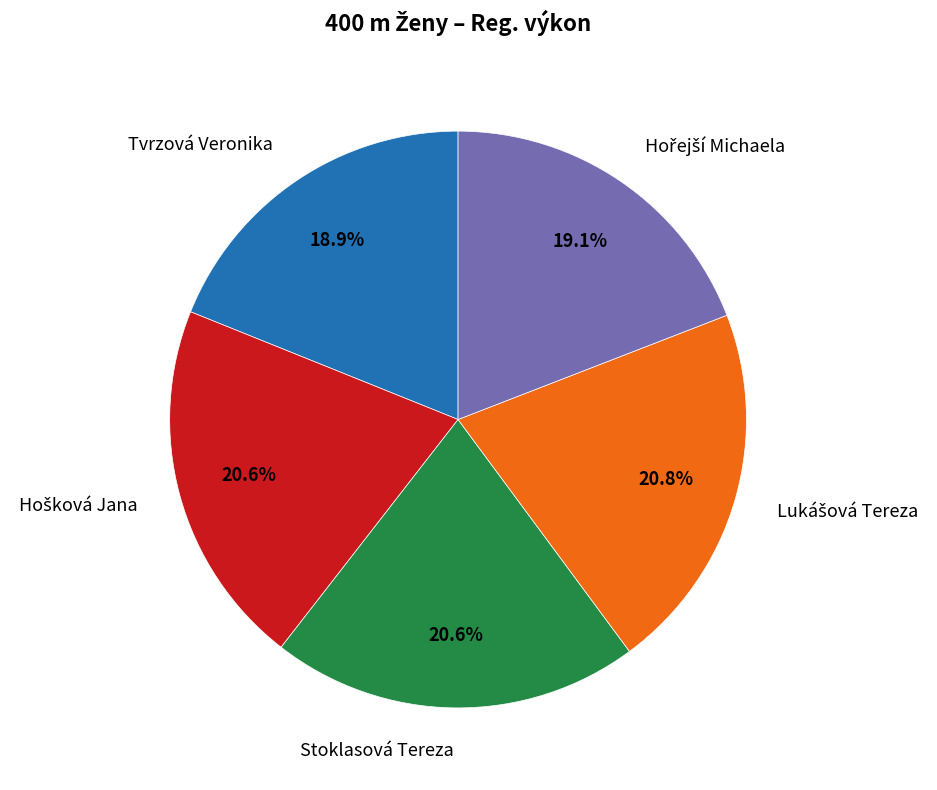

Is there a majority slice in this chart?

No